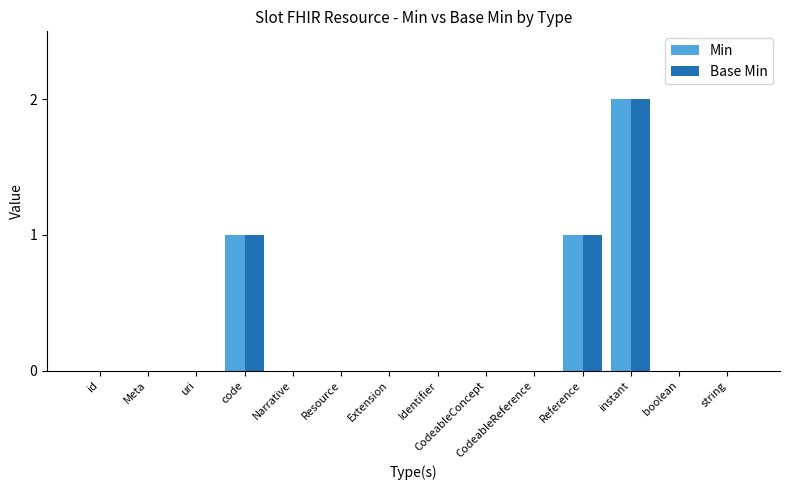

Which category has the highest value across all series?

instant